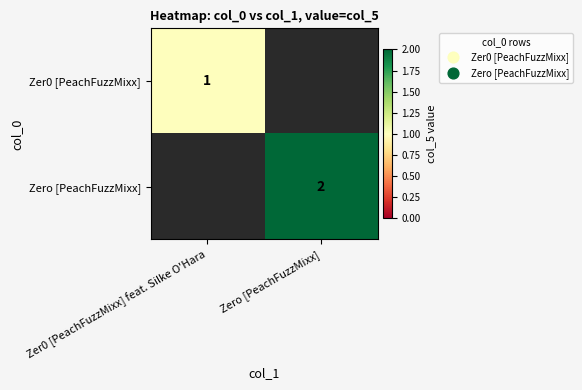

Is it true that Zer0 [PeachFuzzMixx] equals 1 at Zer0 [PeachFuzzMixx] feat. Silke O'Hara?

True